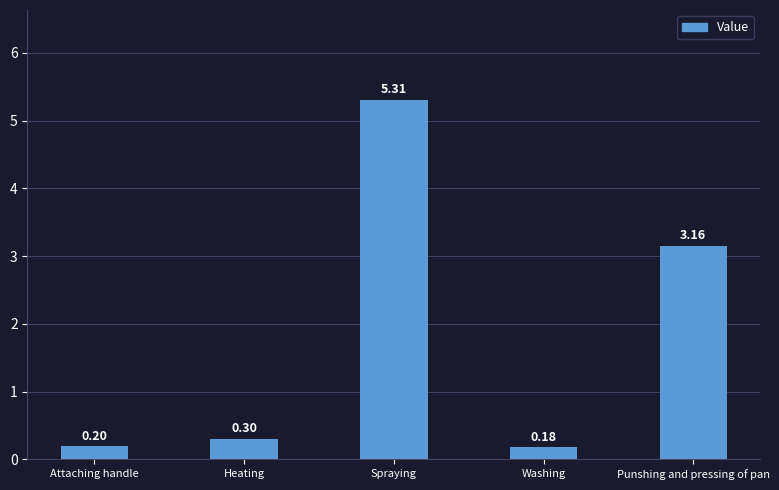

Where is the data nearest to the value 2?

Punshing and pressing of pan